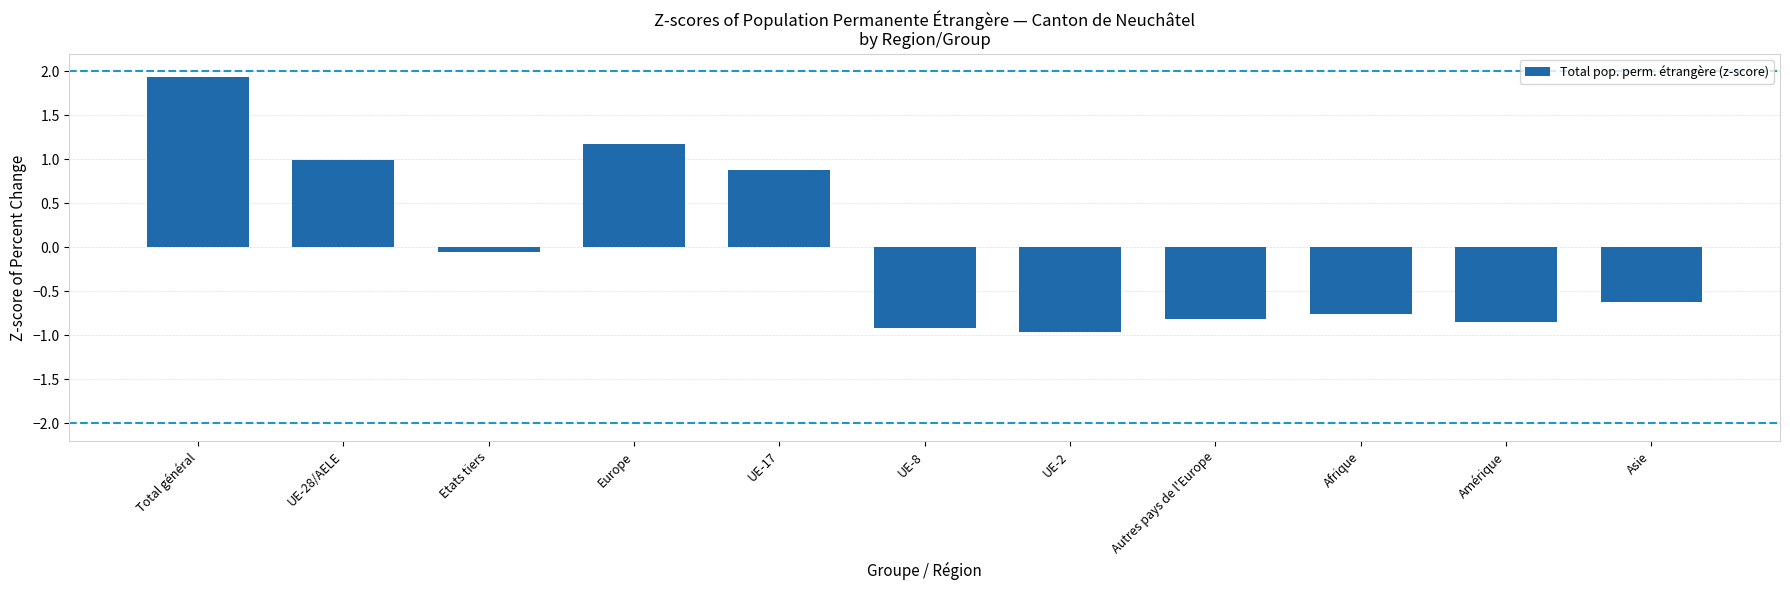

What is the sum of the values at UE-2 and Autres pays de l'Europe?

-1.8